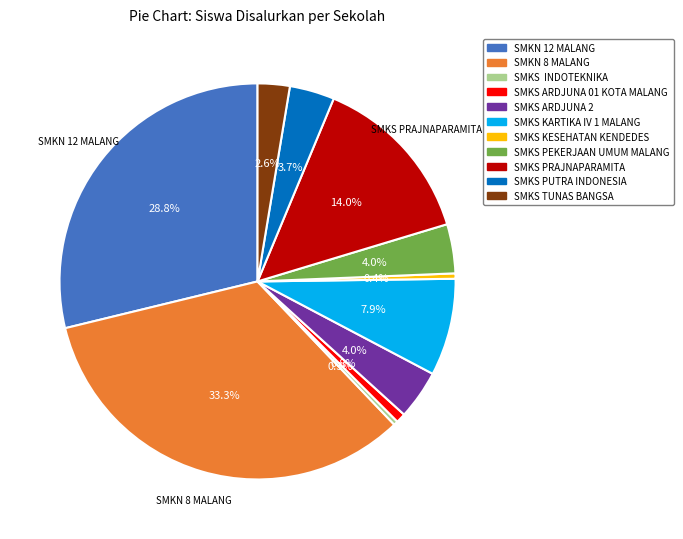

What is the largest slice in the pie chart?

SMKN 8 MALANG